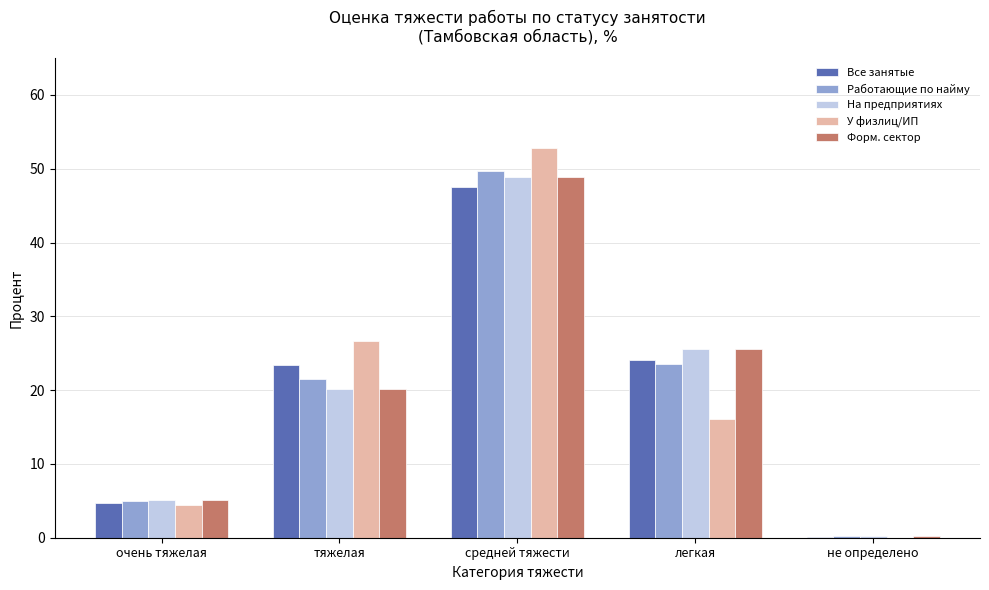

What is the sum of all Форм. сектор values?

100.0